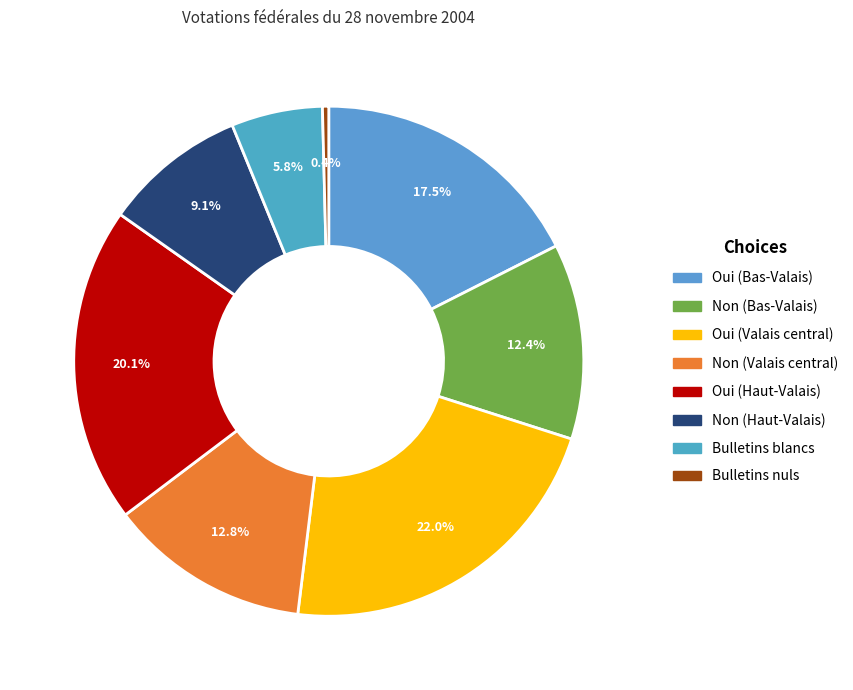

How many slices are in this pie chart?

8